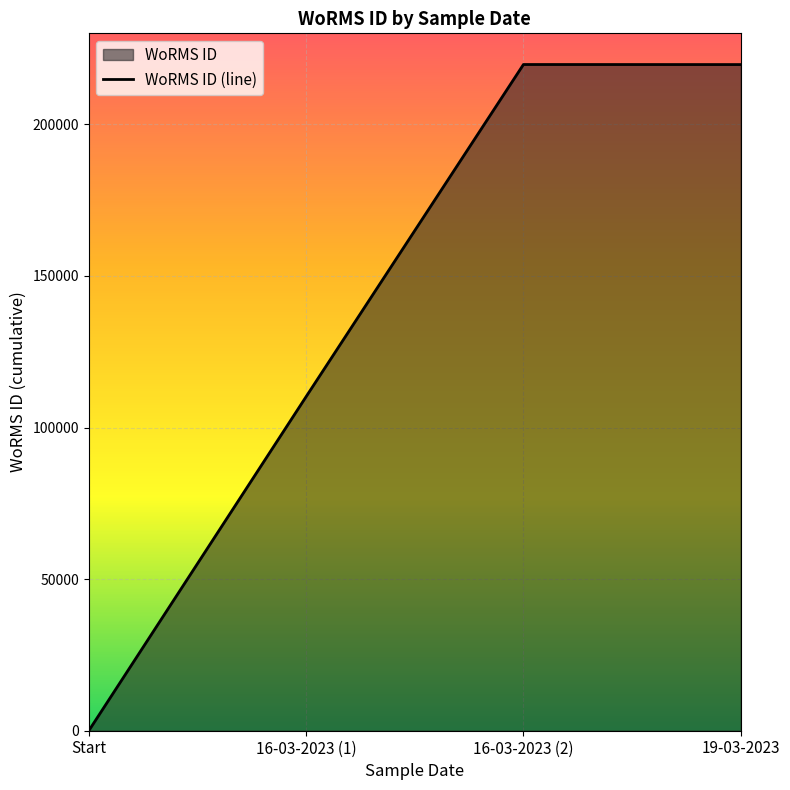

At which category does the chart reach its minimum across all series?

Start